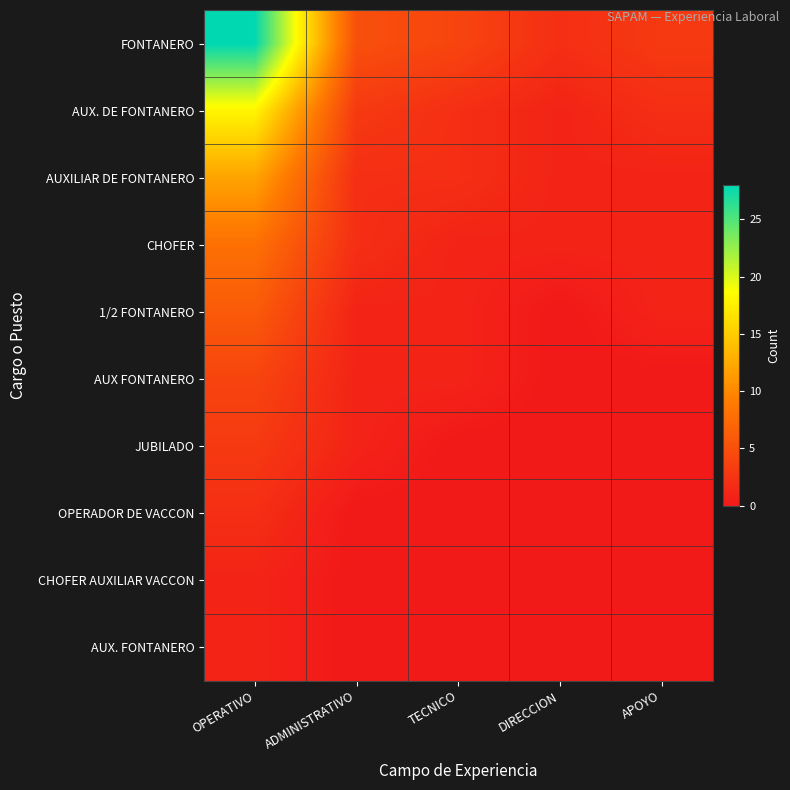

Which series has the largest total across all categories?

FONTANERO